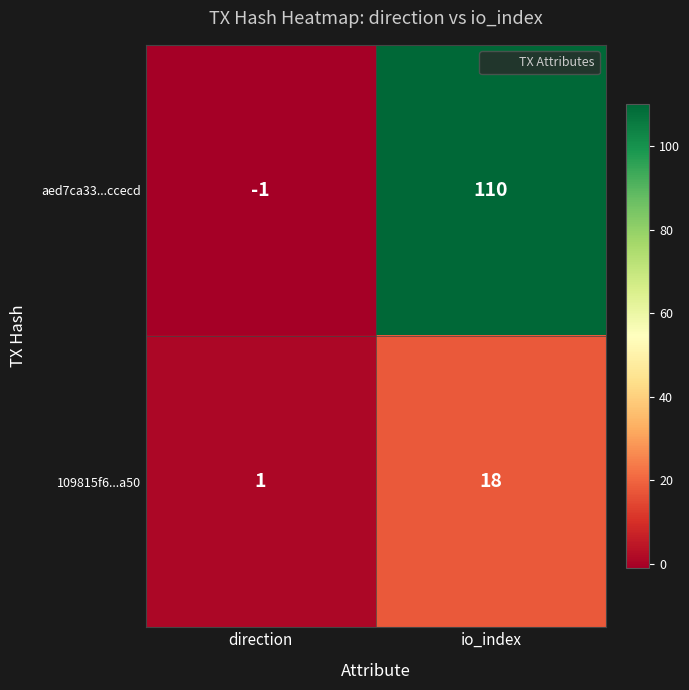

Reading left to right, what are all the values shown in this chart?

aed7ca33...ccecd: direction=-1	io_index=110
109815f6...a50: direction=1	io_index=18